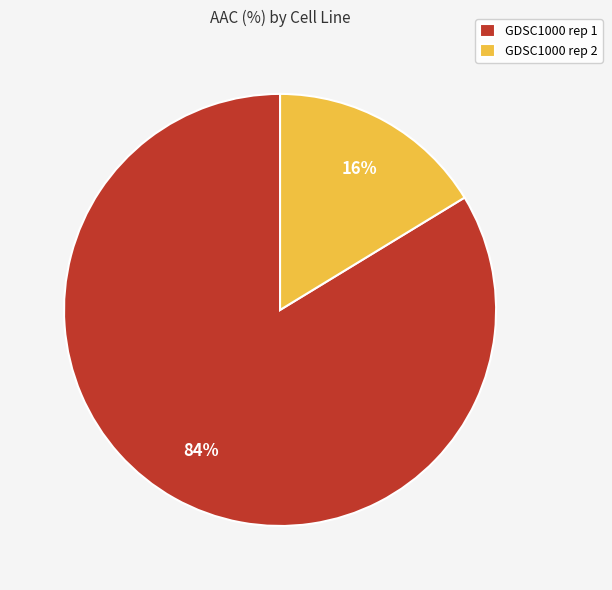

To the nearest percent, what is the combined percentage of GDSC1000 rep 2 and GDSC1000 rep 1?

100%